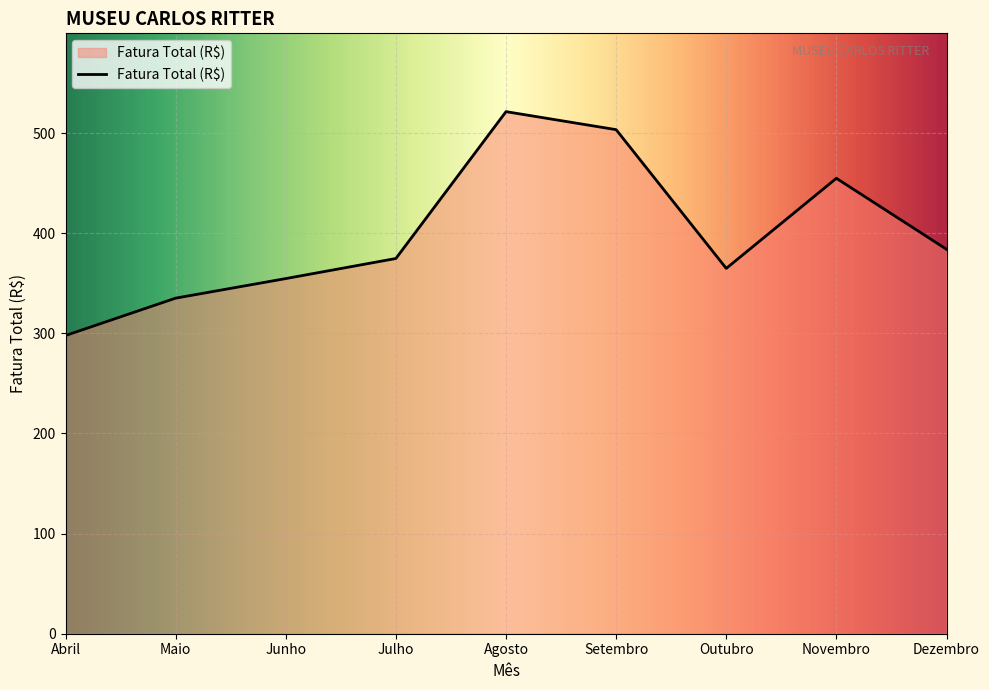

How many categories are shown in the chart?

9